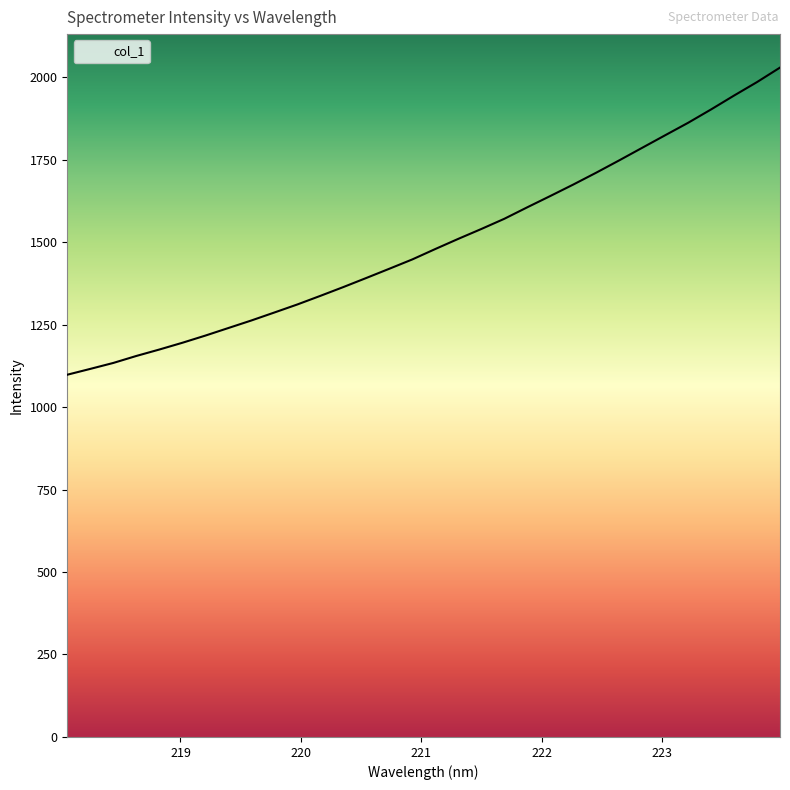

What is the minimum value shown in the chart?

1097.9